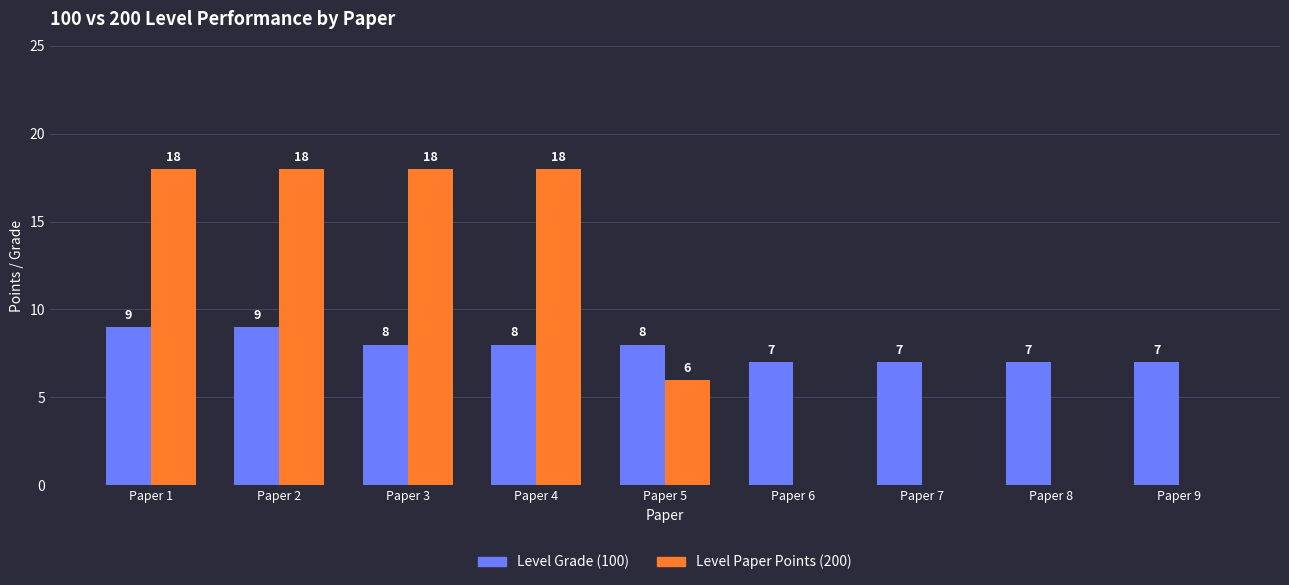

True or false: Level Paper Points (200) has a value of 10 at Paper 4.

False